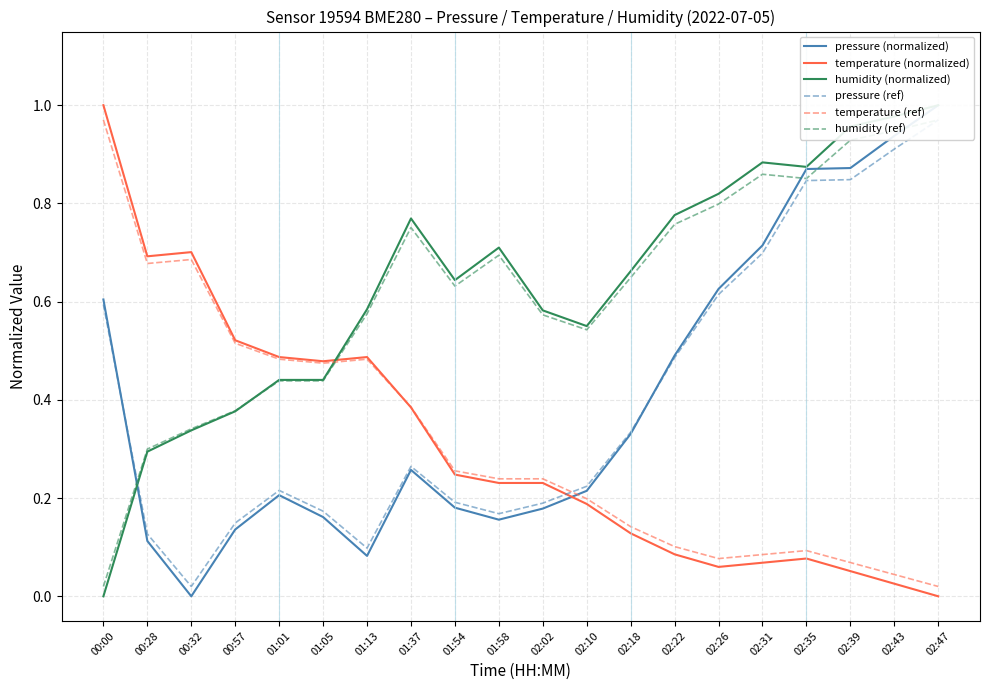

What is the sum of the pressure (ref) values at 02:02 and 02:18?

0.5